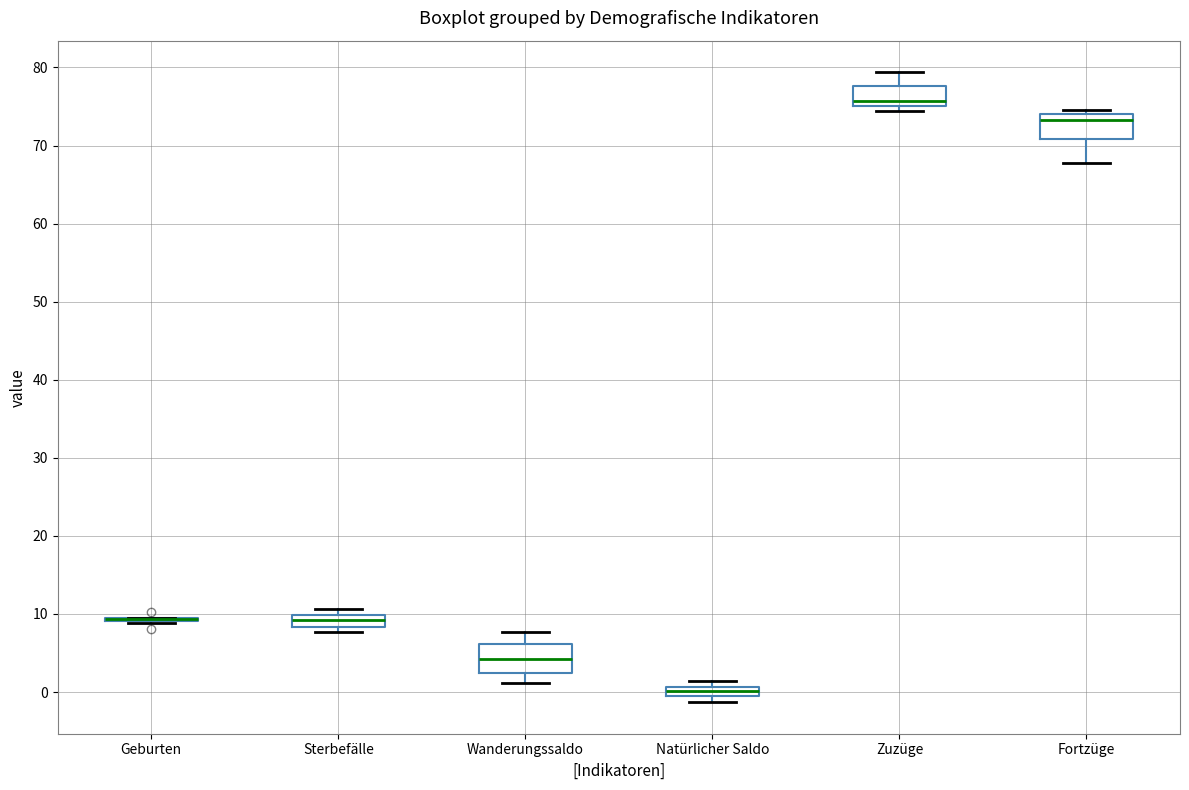

Where does the upper whisker of the box for Wanderungssaldo end on the y-axis? The values are not printed on the chart, so give them approximately, as read against the axis.

8